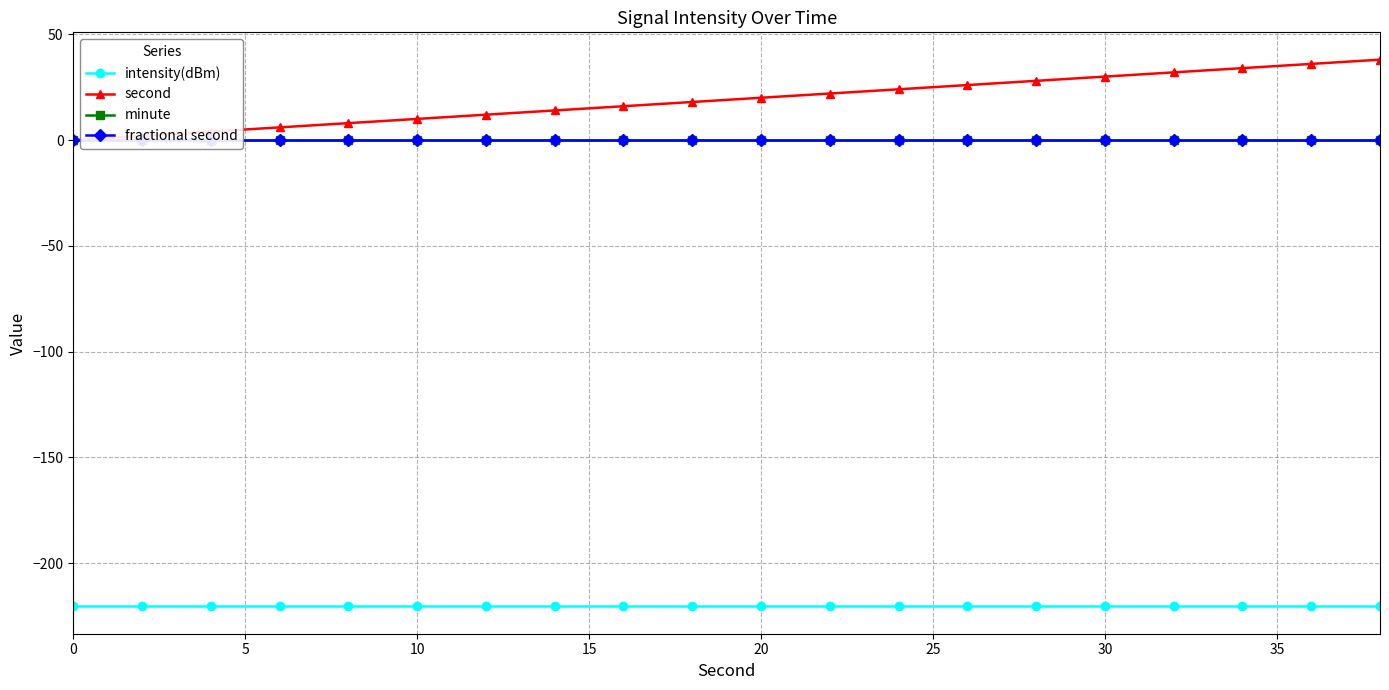

Reading left to right, what are all the values shown in this chart?

intensity(dBm): -220.4	-220.4	-220.4	-220.4	-220.4	-220.4	-220.4	-220.4	-220.4	-220.4	-220.4	-220.4	-220.4	-220.4	-220.4	-220.4	-220.4	-220.4	-220.4	-220.4
second: 0.0	2.0	4.0	6.0	8.0	10.0	12.0	14.0	16.0	18.0	20.0	22.0	24.0	26.0	28.0	30.0	32.0	34.0	36.0	38.0
minute: 0.0	0.0	0.0	0.0	0.0	0.0	0.0	0.0	0.0	0.0	0.0	0.0	0.0	0.0	0.0	0.0	0.0	0.0	0.0	0.0
fractional second: 0.0	0.0	0.0	0.0	0.0	0.0	0.0	0.0	0.0	0.0	0.0	0.0	0.0	0.0	0.0	0.0	0.0	0.0	0.0	0.0